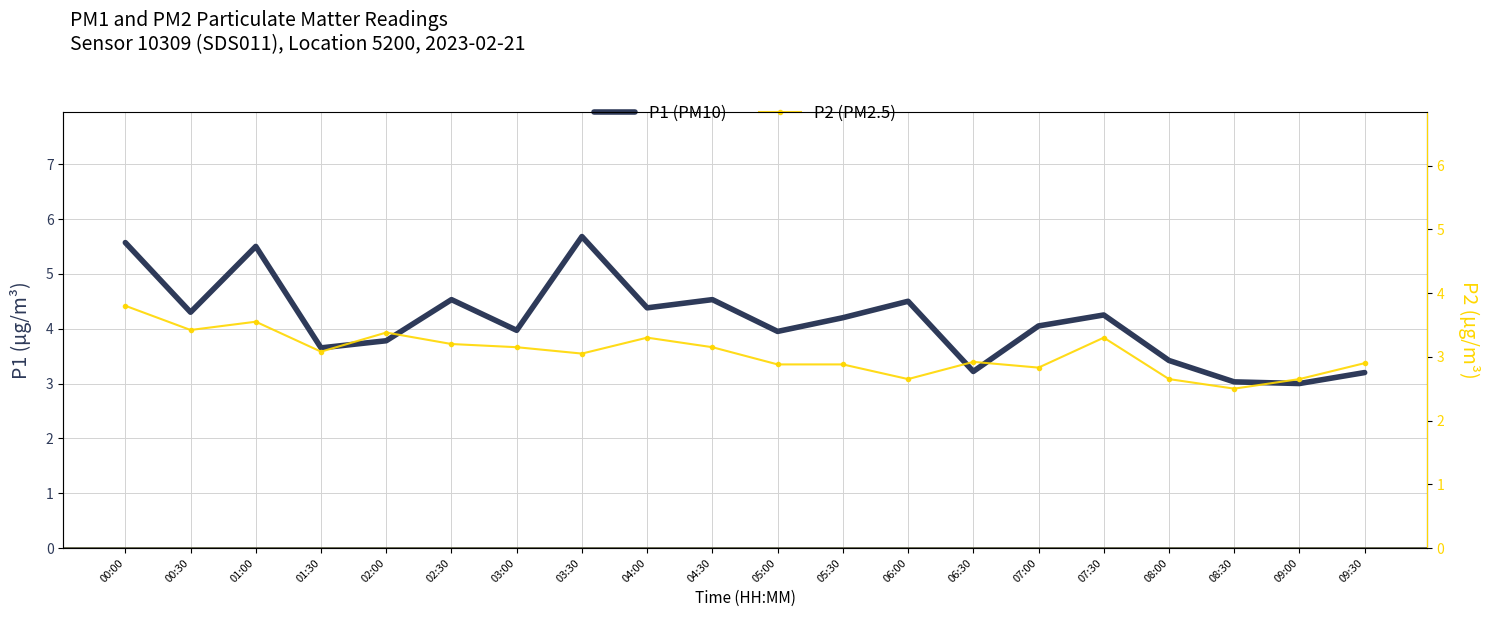

List the labels in order of P2 value, largest first.

00:00, 01:00, 00:30, 02:00, 04:00, 07:30, 02:30, 03:00, 04:30, 01:30, 03:30, 06:30, 09:30, 05:00, 05:30, 07:00, 06:00, 08:00, 09:00, 08:30